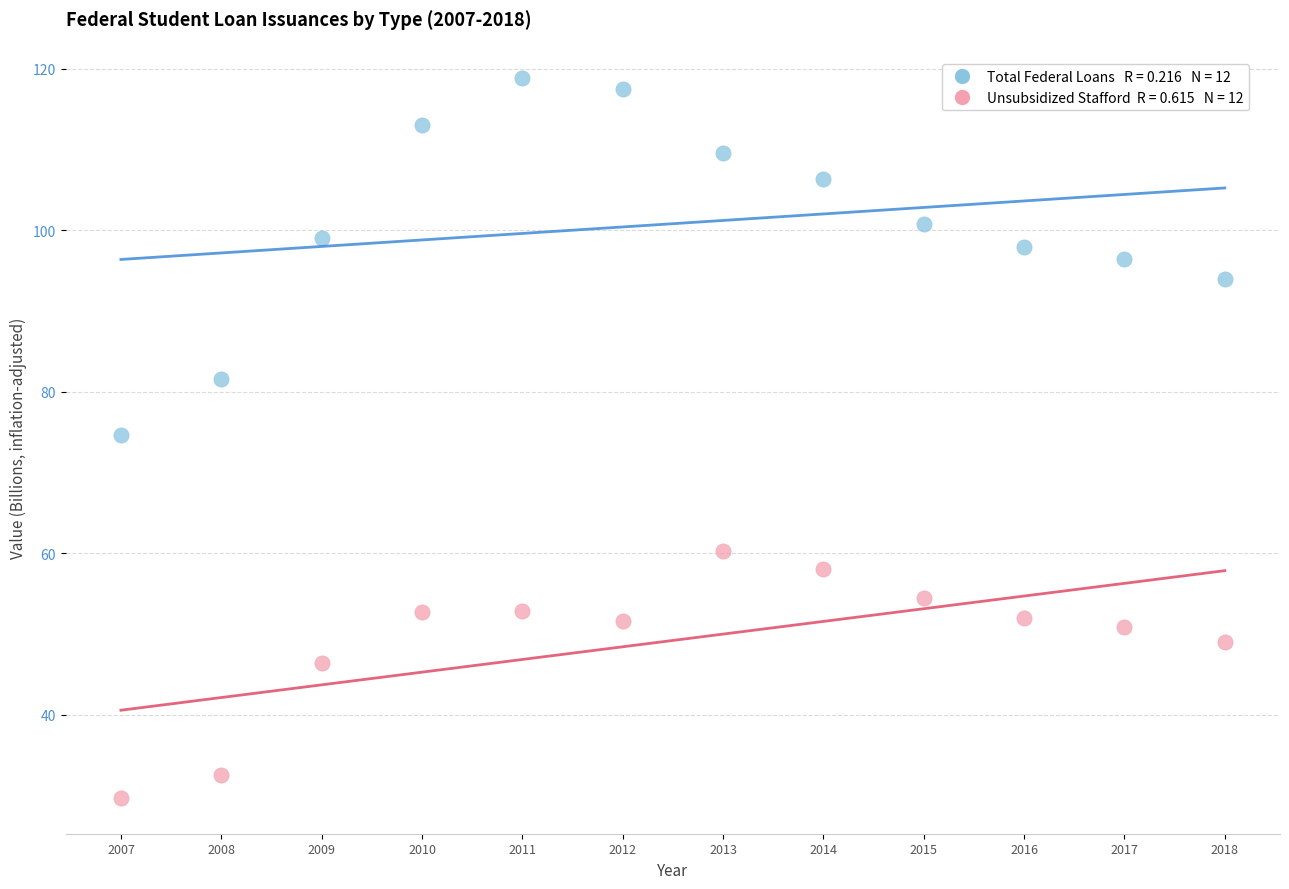

Across all data points, what is the range of Y values (max minus min)?

89.2